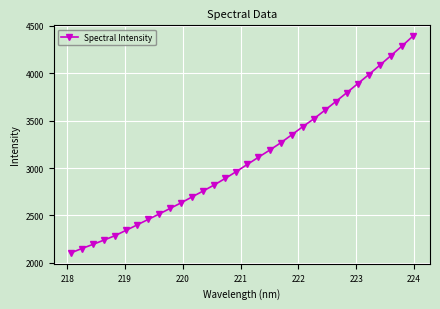

Reading right to left, list all the values displayed in this chart.

4392.1	4287.0	4186.0	4085.4	3986.3	3890.6	3795.1	3701.2	3608.3	3518.0	3435.4	3349.2	3264.7	3187.8	3113.9	3038.8	2962.9	2891.1	2821.7	2757.9	2696.0	2632.7	2573.7	2513.9	2456.6	2398.7	2341.5	2285.4	2238.3	2193.0	2149.6	2103.0